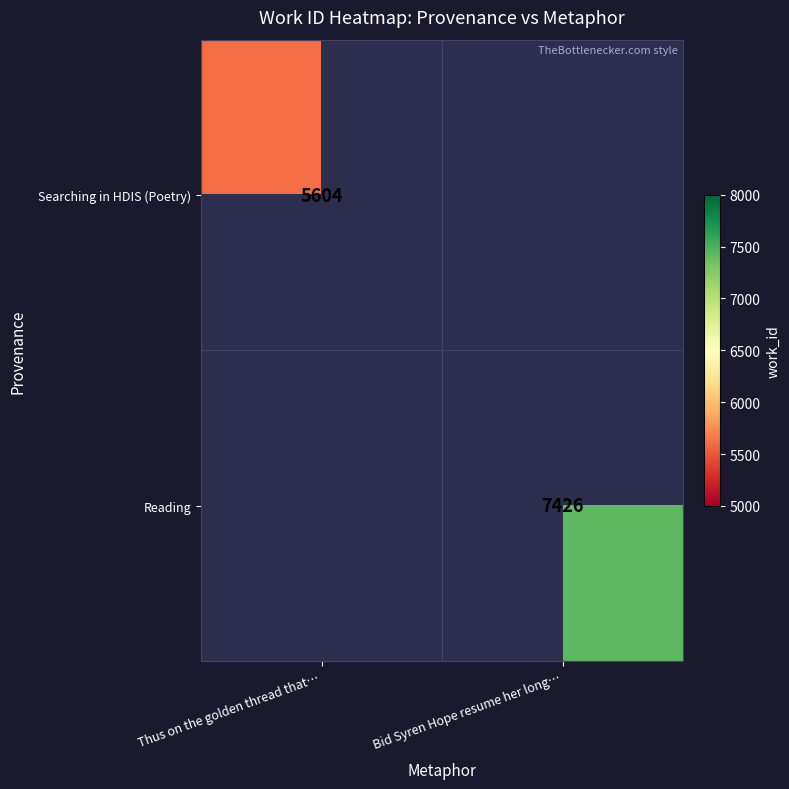

The Searching in HDIS (Poetry) series shows 2237 at Thus on the golden thread that…. True or false?

False